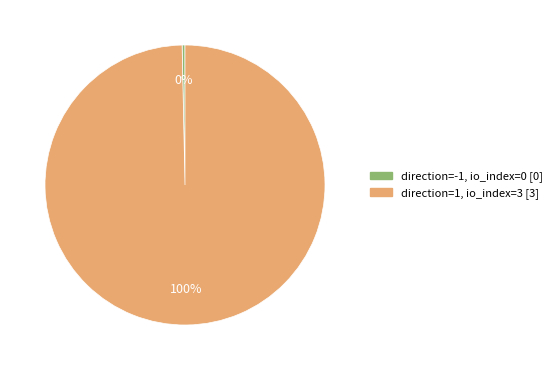

What percentage is the direction=1 slice, to the nearest percent?

100%